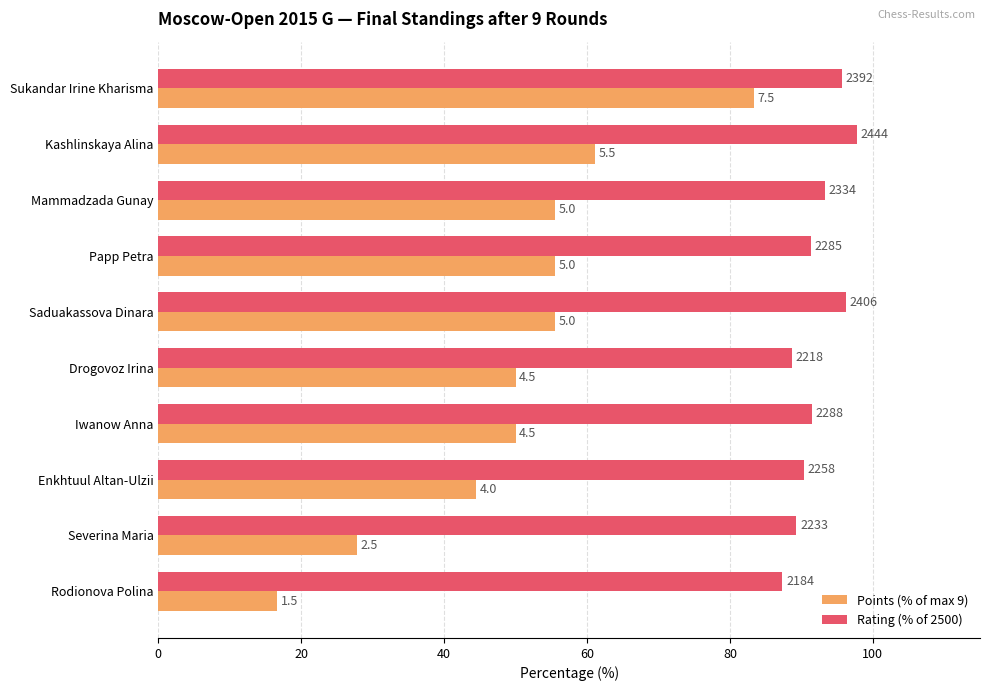

Reading left to right, transcribe all the data shown in this chart.

Points (% of max 9): 83.3	61.1	55.6	55.6	55.6	50.0	50.0	44.4	27.8	16.7
Rating (% of 2500): 95.7	97.8	93.4	91.4	96.2	88.7	91.5	90.3	89.3	87.4